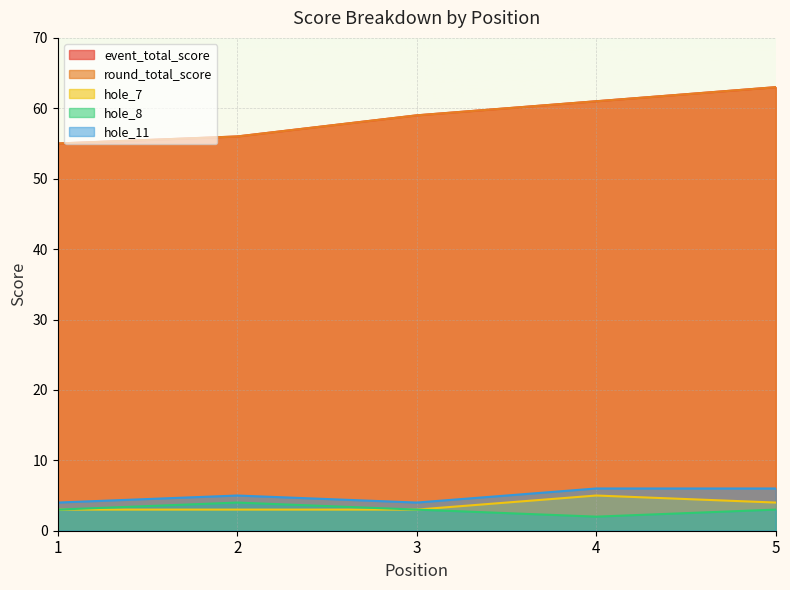

What are all the series names shown in the legend?

event_total_score, round_total_score, hole_7, hole_8, hole_11